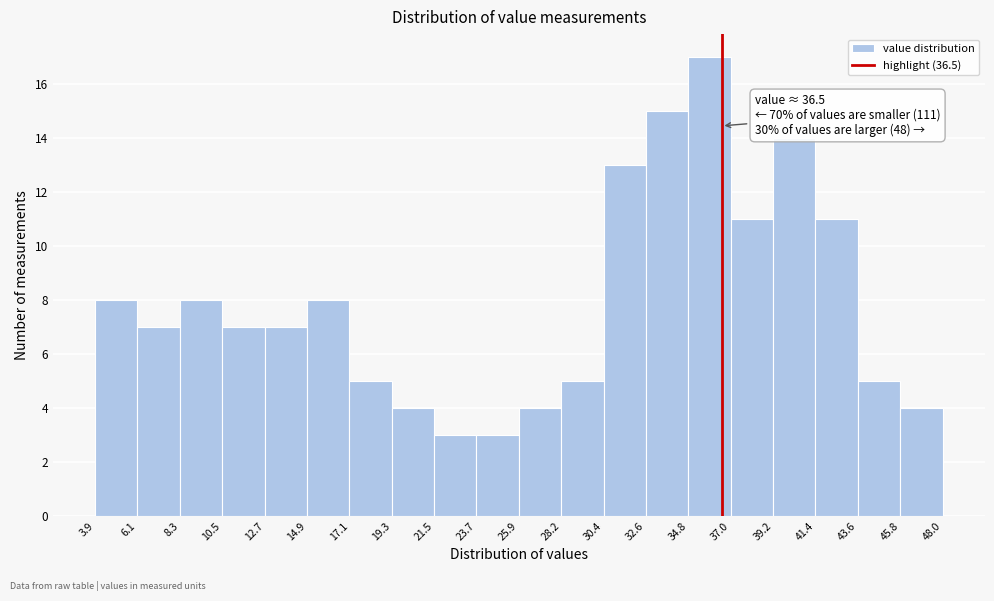

Which range on the x-axis has the tallest bar?

34.8 to 37.0